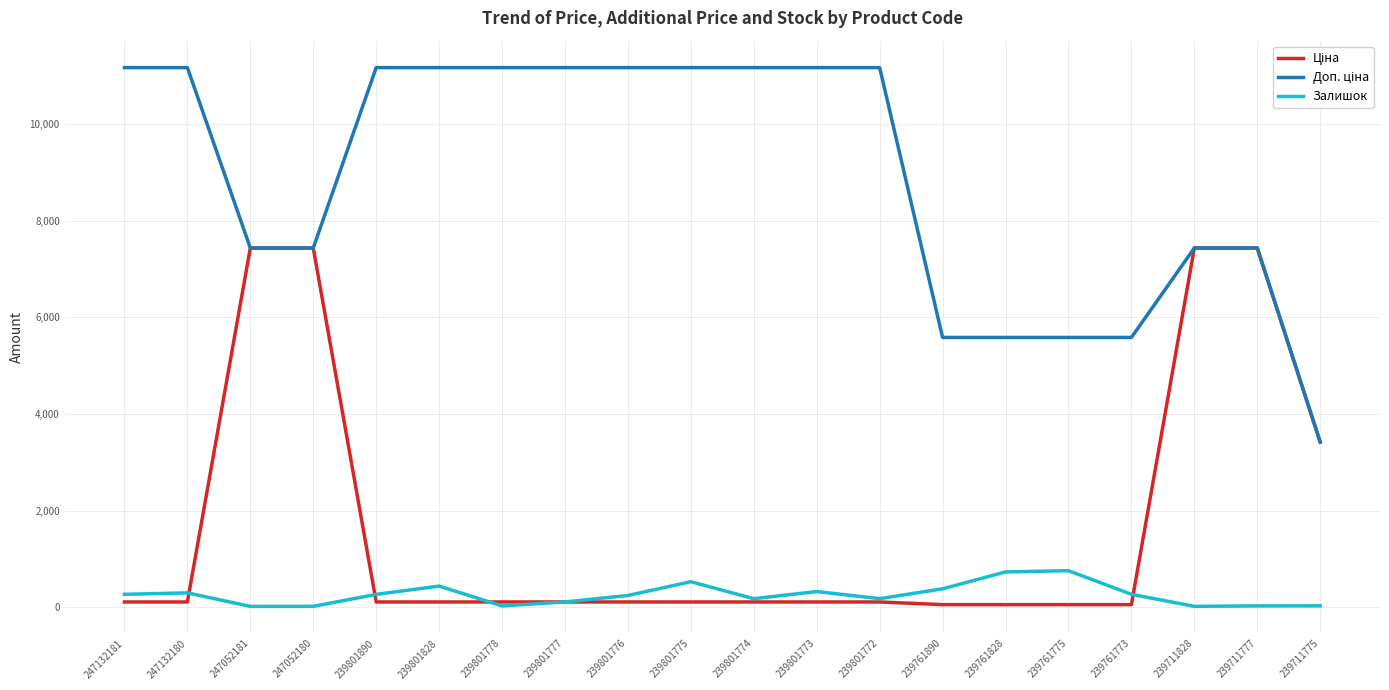

At which label is Ціна closest to 3746?

239711775